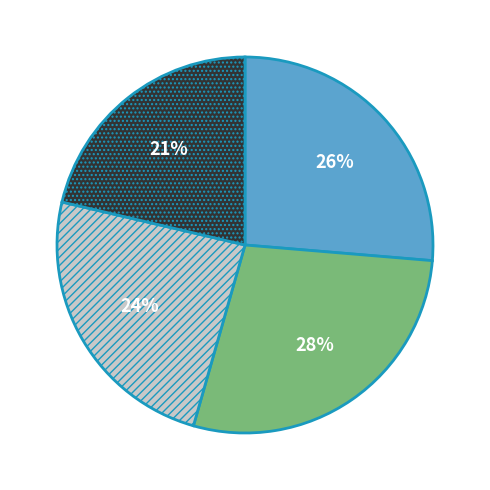

To the nearest percent, what is the average slice percentage?

25%